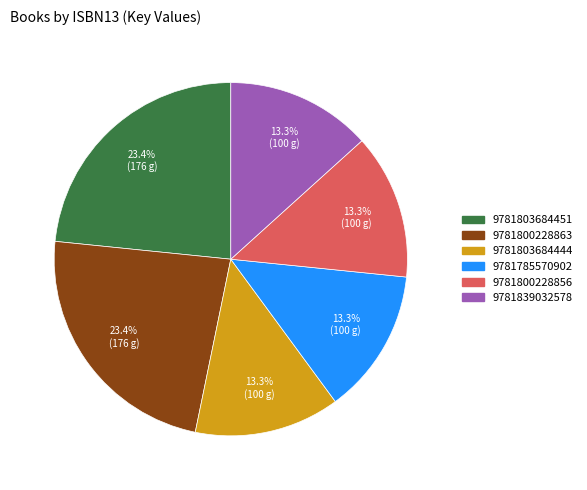

Does any single category account for the majority?

No